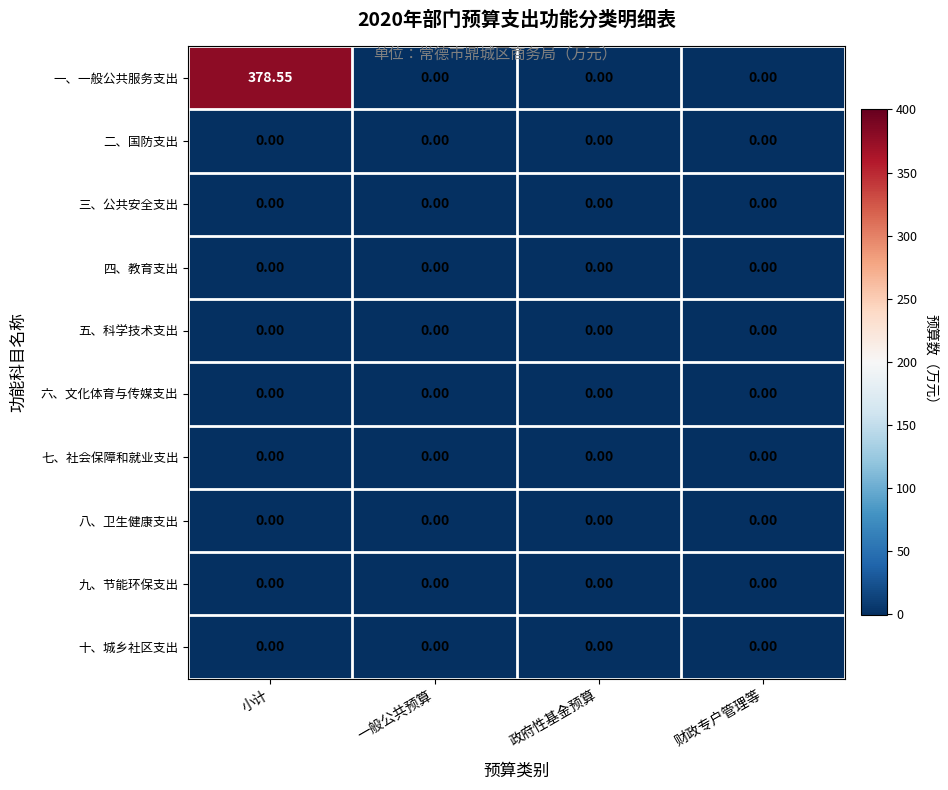

Which series changed the most between 小计 and 政府性基金预算?

一、一般公共服务支出